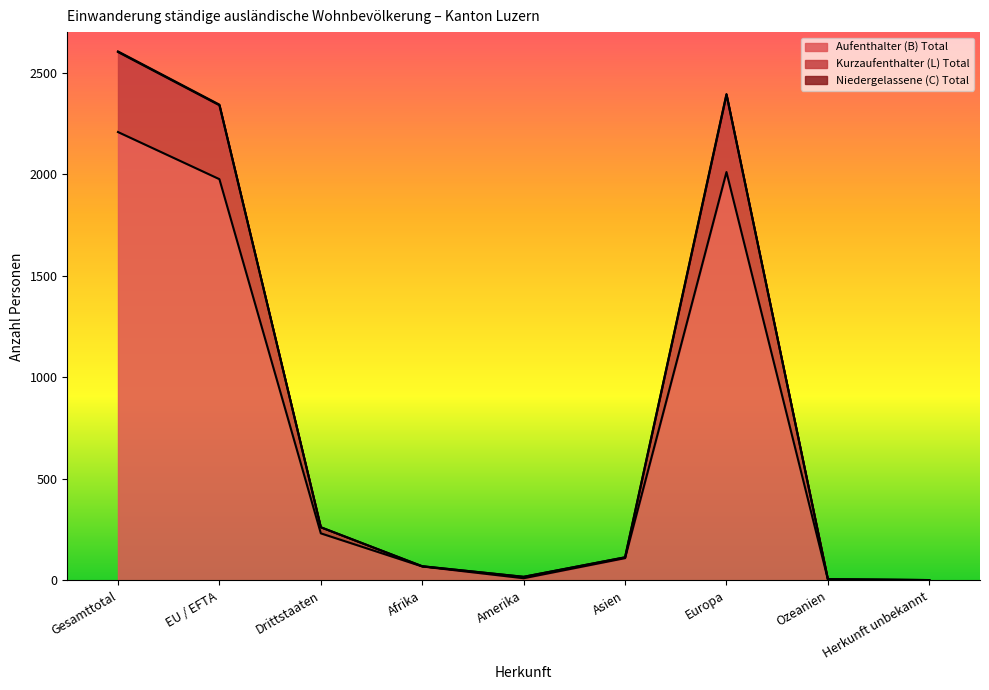

What is the label of the 8th point from the right?

EU / EFTA